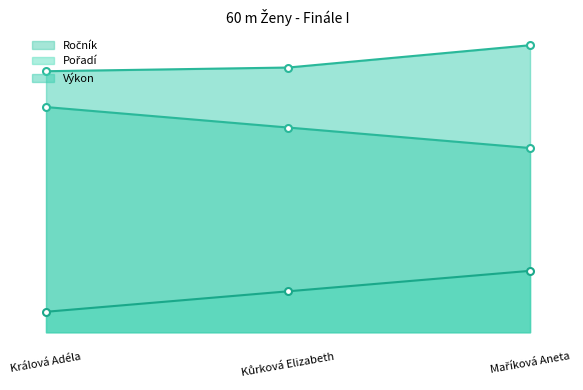

How many data points does each series have?

3